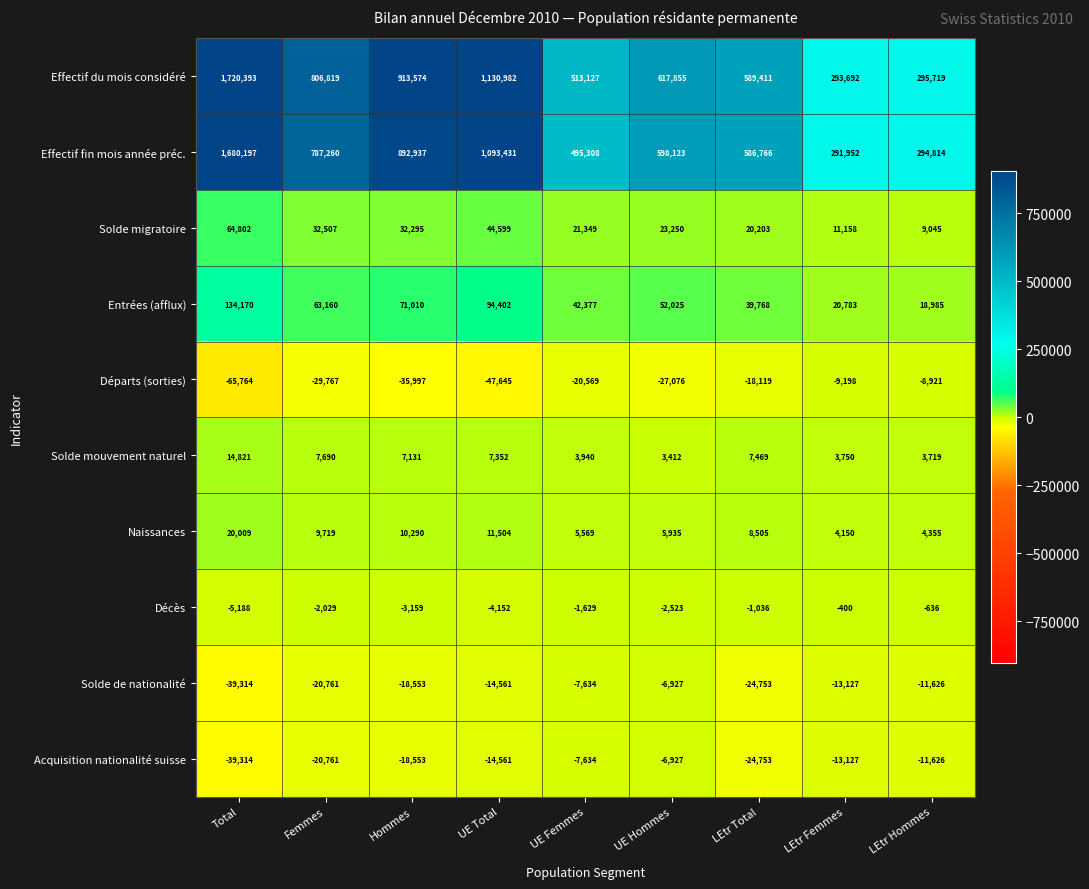

Which series has the largest range (max minus min)?

Effectif du mois considéré